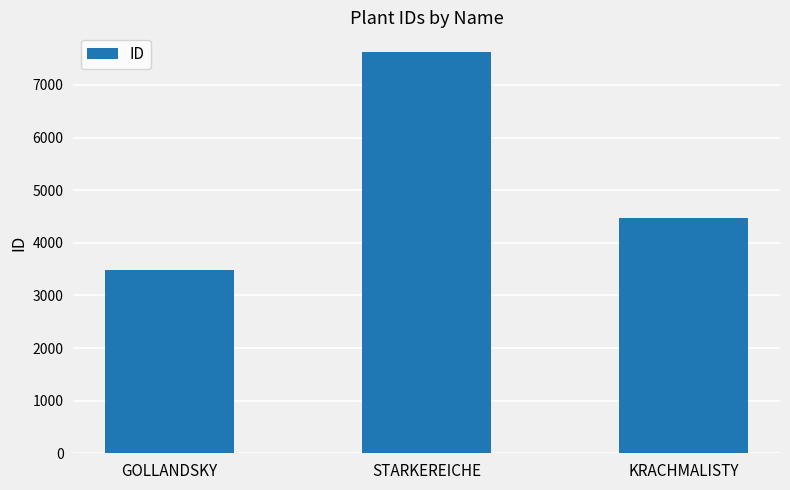

What position from the left is STARKEREICHE?

2